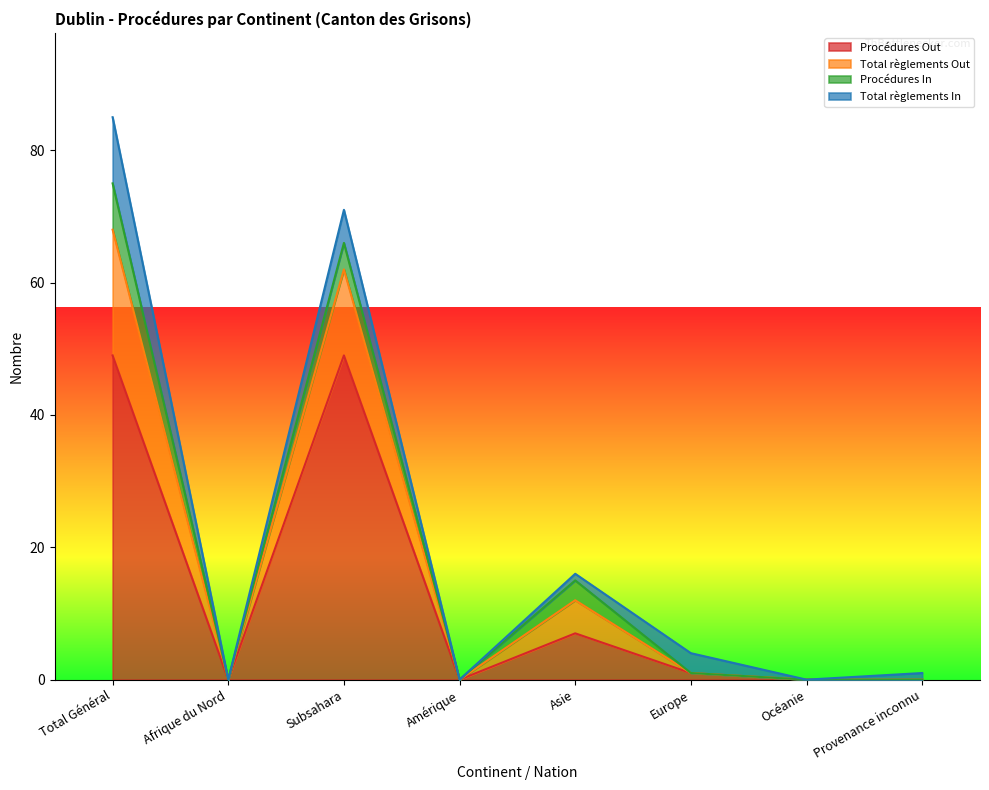

What is the sum of all Procédures Out values?

106